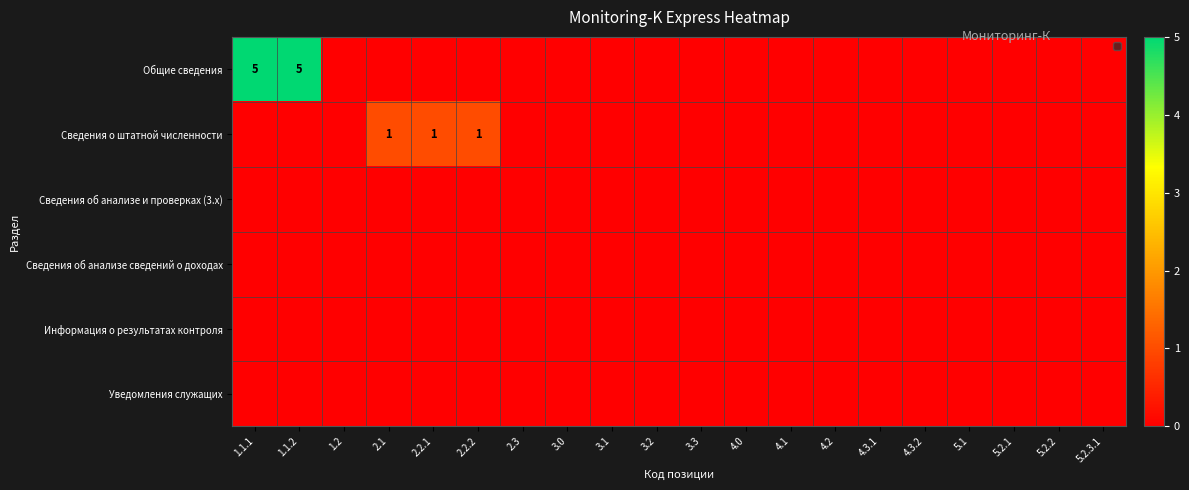

Which label corresponds to the smallest value in the chart?

1.2